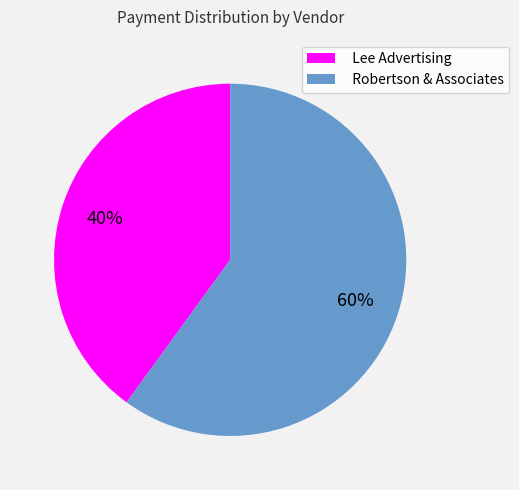

What is the smallest slice in the pie chart?

Lee Advertising